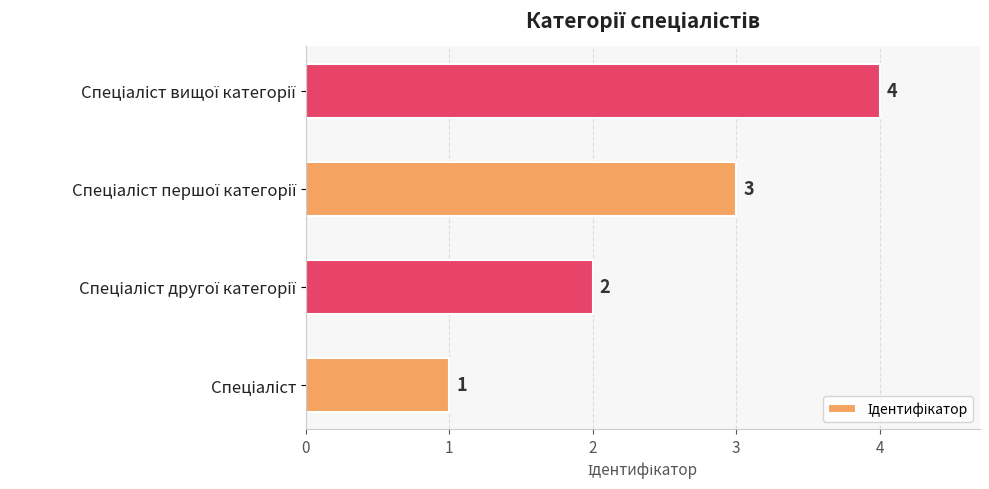

How many values are between 2 and 4?

3